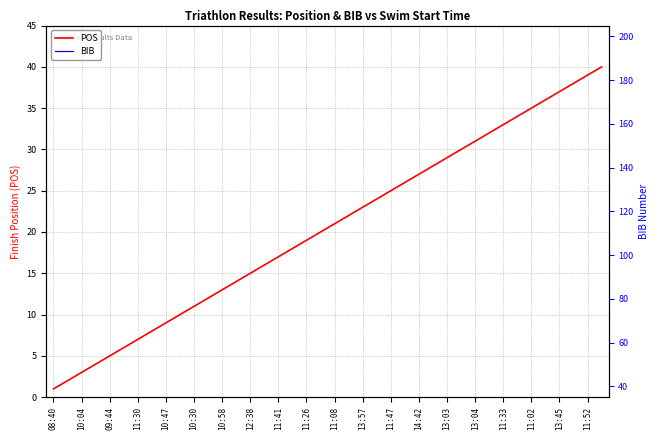

Which series has the widest spread of values?

BIB